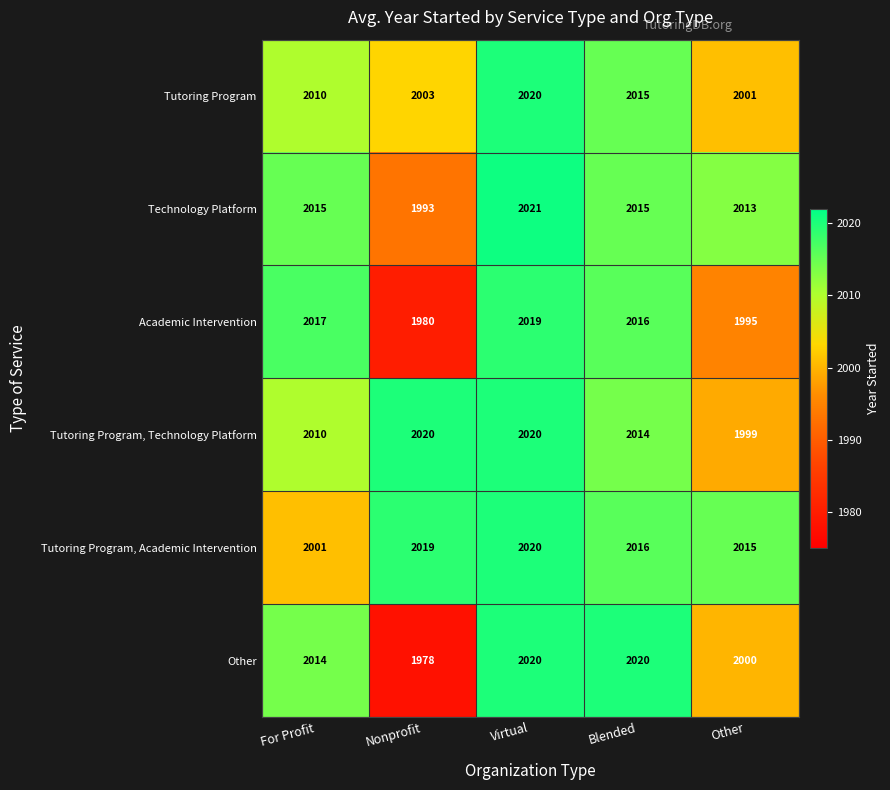

What is the average value of the Tutoring Program, Academic Intervention series?

2014